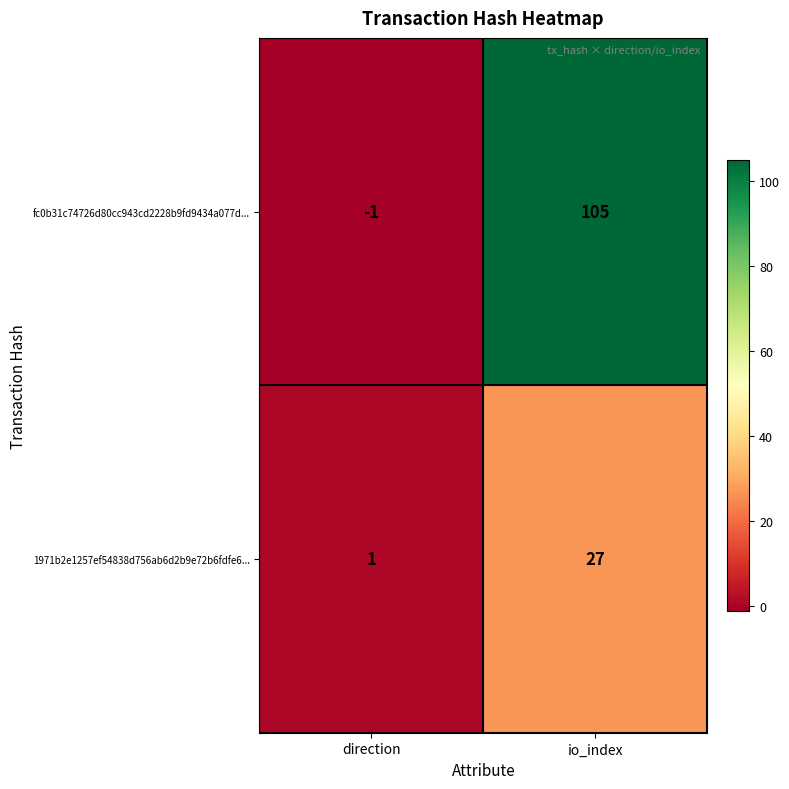

What is the sum of the fc0b31c74726d80cc943cd2228b9fd9434a077d... values at direction and io_index?

104